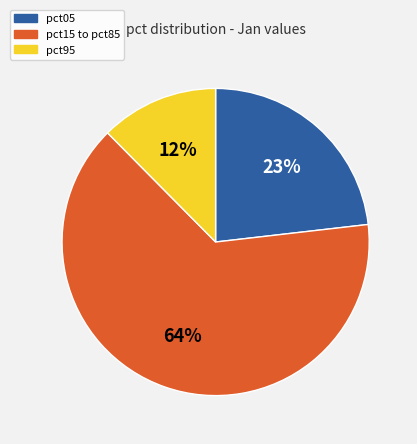

To the nearest percent, what is the average slice percentage?

33%